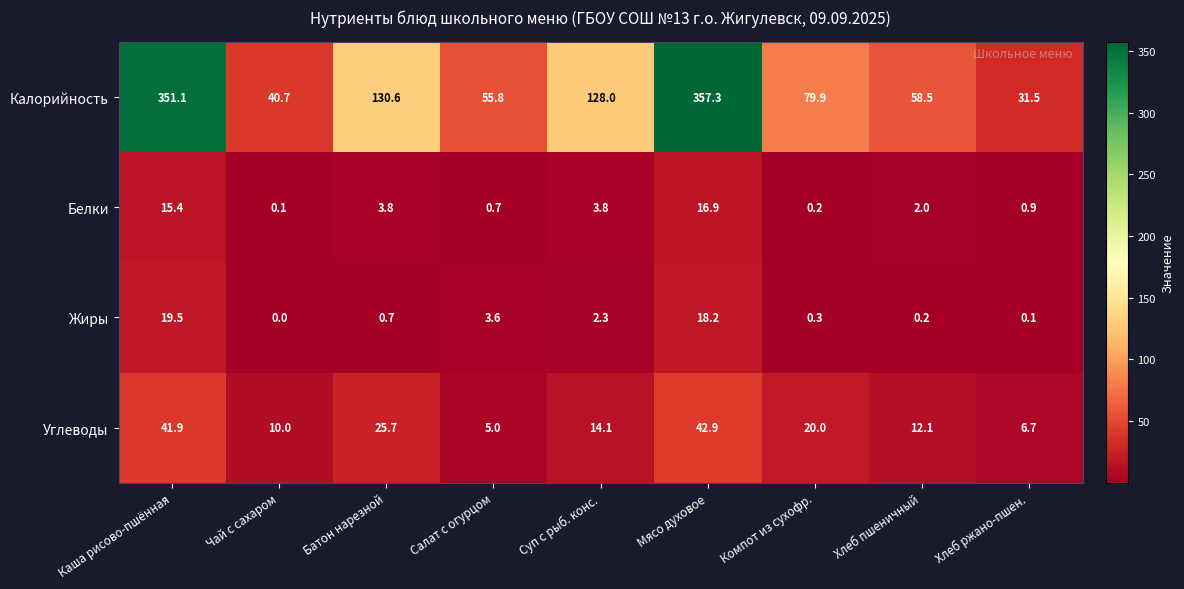

At Суп с рыб. конс., list the series in order from smallest to largest.

Жиры, Белки, Углеводы, Калорийность